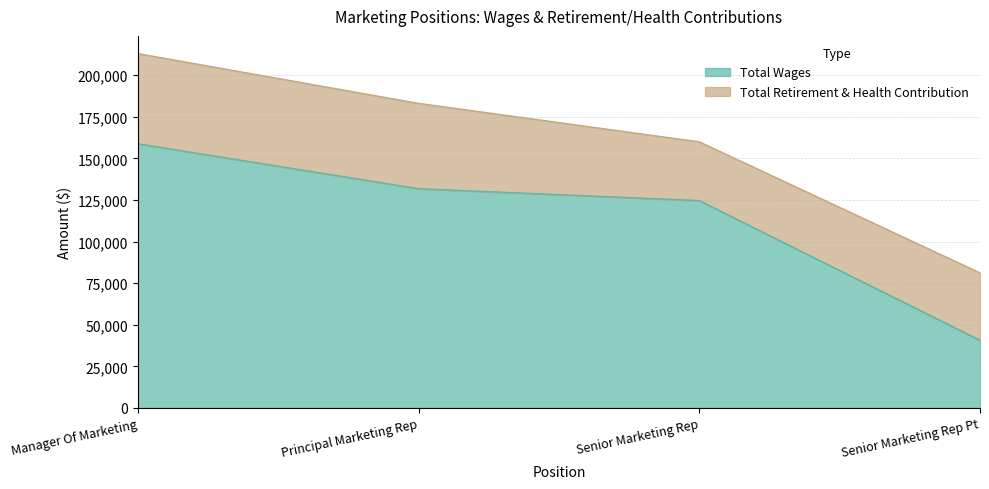

Which category has the lowest value across all series?

Senior Marketing Rep Pt